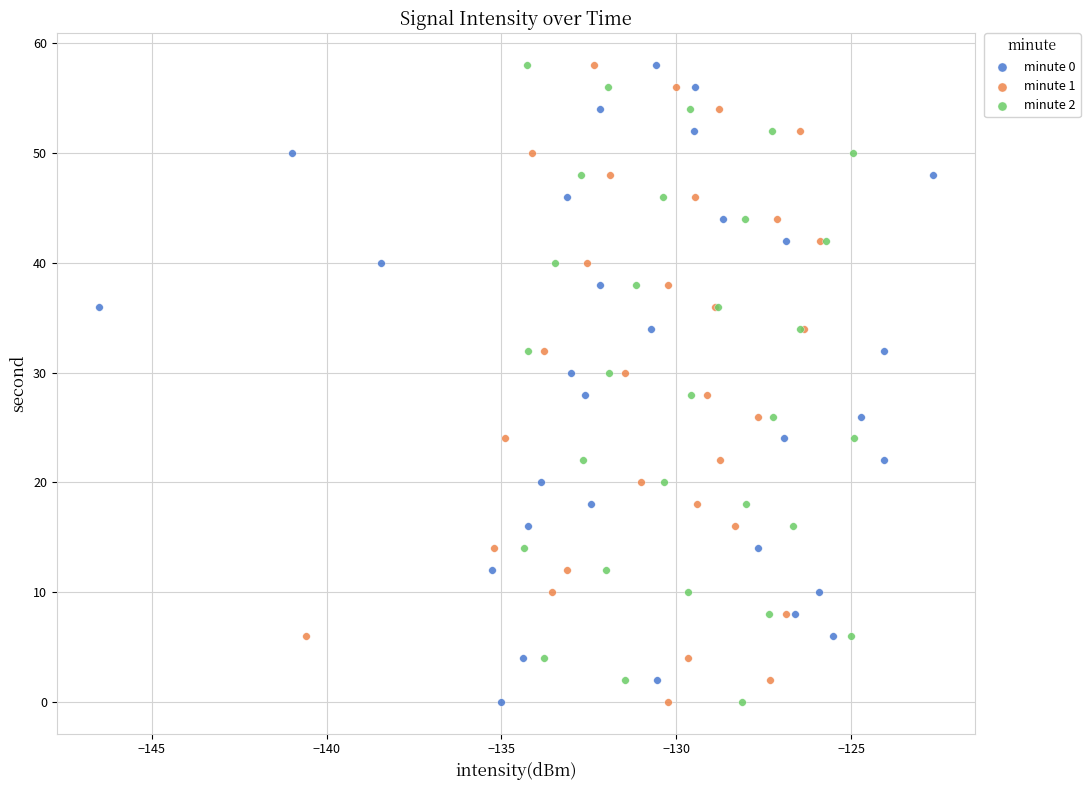

What are all the series names shown in the legend?

minute 0, minute 1, minute 2